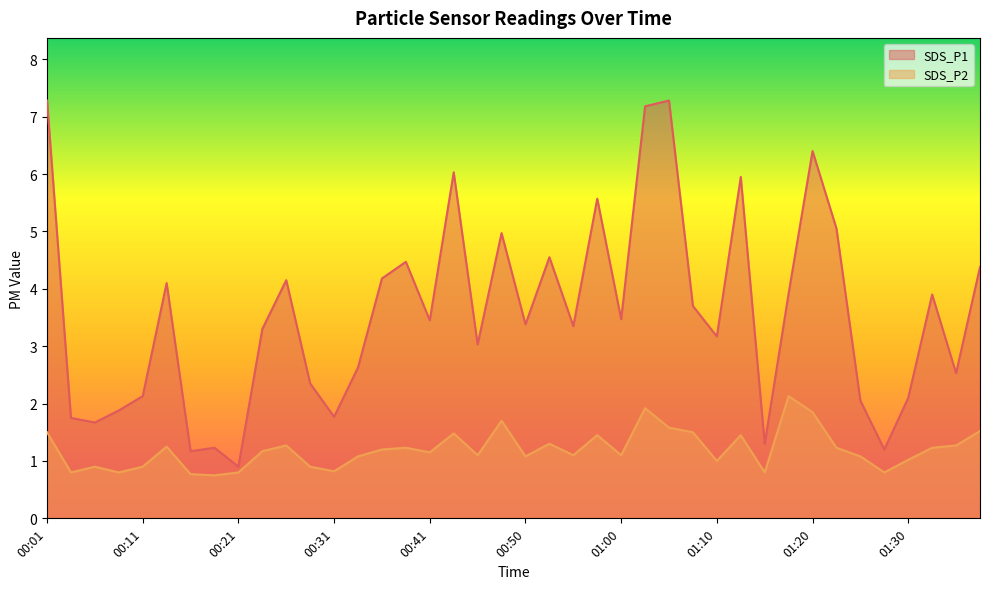

Which series has the largest total across all categories?

SDS_P1